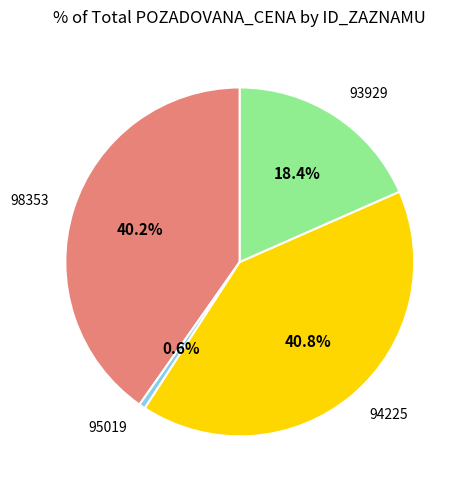

How many slices are in this pie chart?

4